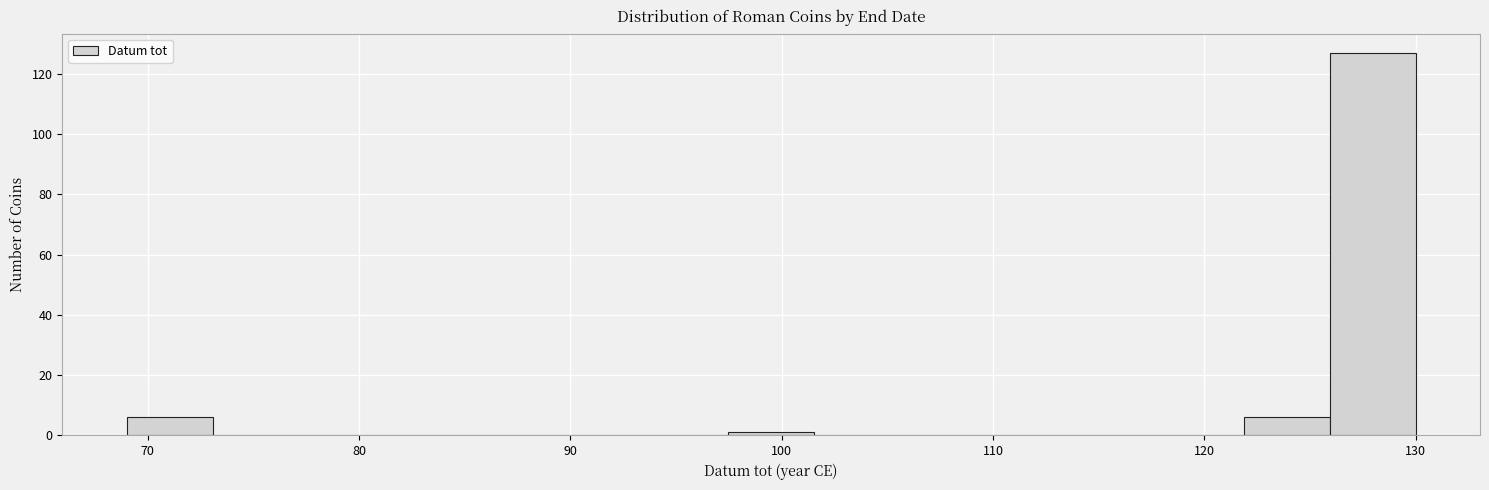

How tall is the bar that spans 69 to 73 on the x-axis? Neither the bar edges nor the heights are printed on the chart, so give them approximately, as read against the axes.

6